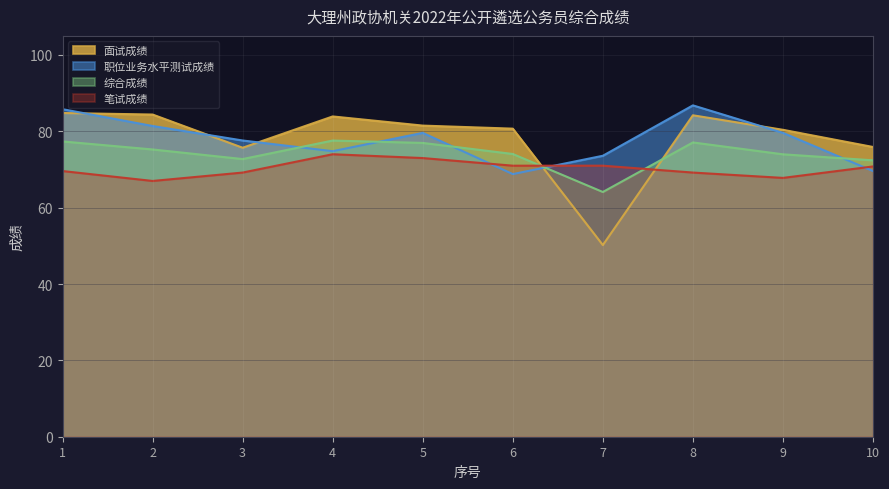

Between 7 and 5, which is larger?

5